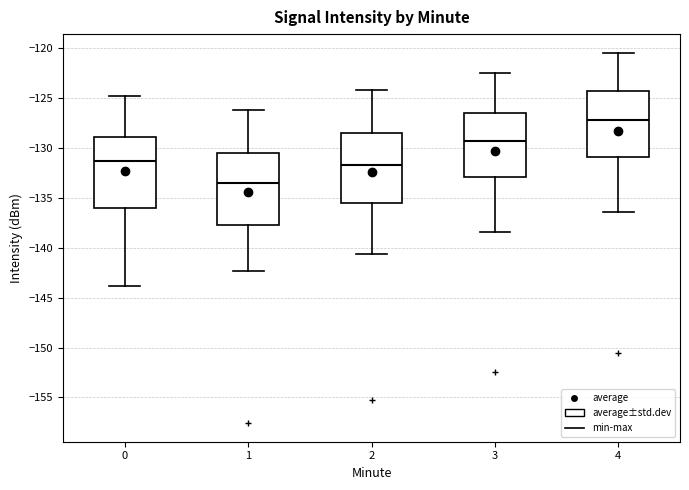

Where is the lower edge of the box at x = 2 on the y-axis? The values are not printed on the chart, so give them approximately, as read against the axis.

-135.5